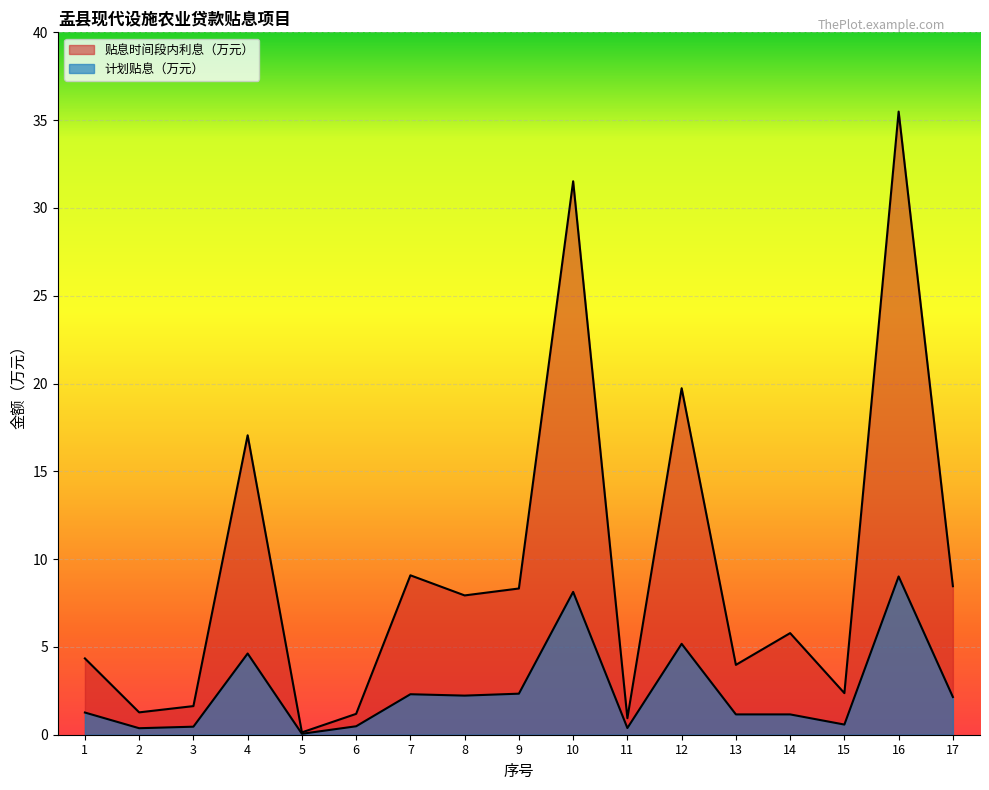

Reading right to left, list all the values displayed in this chart.

贴息时间段内利息（万元）: 8.5	35.5	2.4	5.8	4.0	19.7	0.9	31.5	8.3	7.9	9.1	1.2	0.1	17.1	1.6	1.3	4.3
计划贴息（万元）: 2.1	9.0	0.6	1.2	1.2	5.2	0.4	8.1	2.3	2.2	2.3	0.5	0.1	4.6	0.5	0.4	1.3